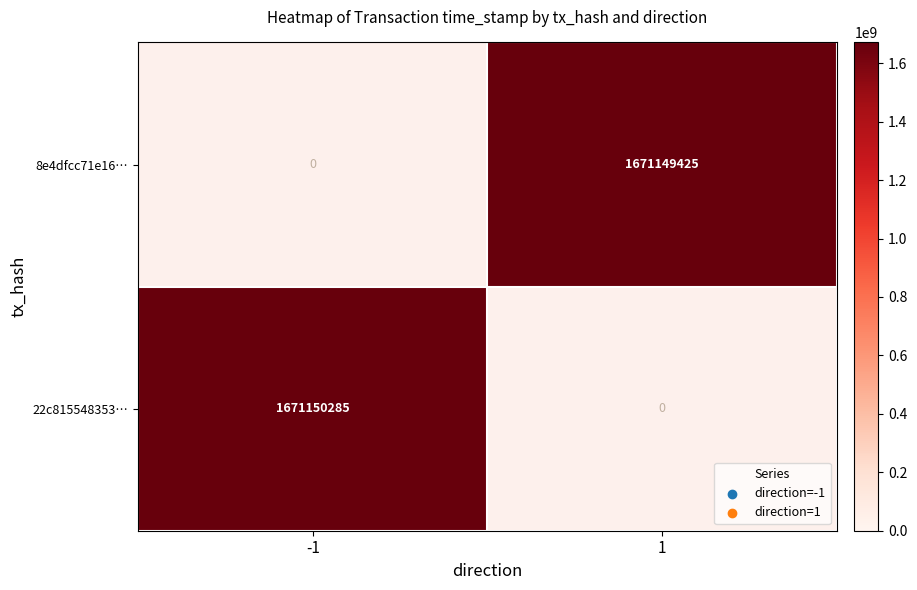

Reading right to left, extract all data points from this chart.

22c815548353d90c3cf95e5450f3f22337a1bda: 1=0	-1=1671150285
8e4dfcc71e16e84e48fea3f7815c6f77fac3a3a: 1=1671149425	-1=0